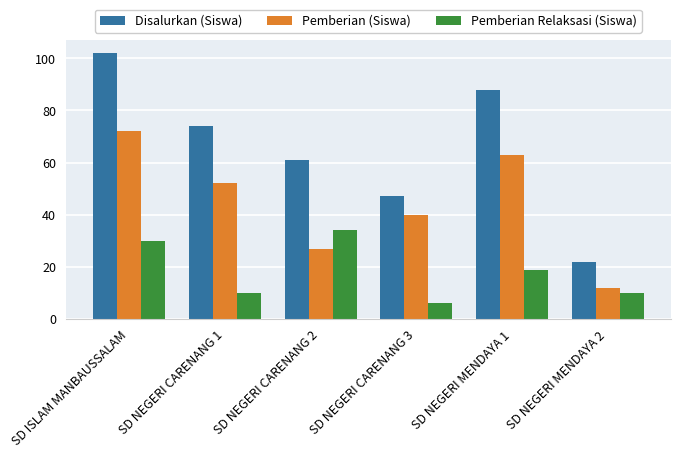

What is the total value across all series at SD ISLAM MANBAUSSALAM?

204